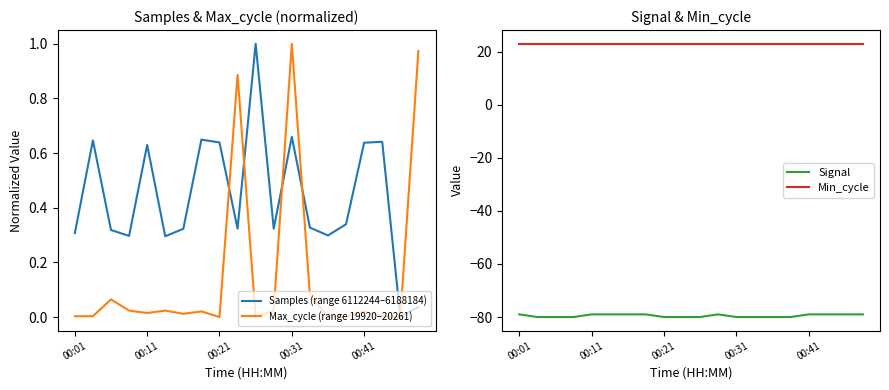

How many data points in Samples (range 6112244–6188184) are above 0?

19